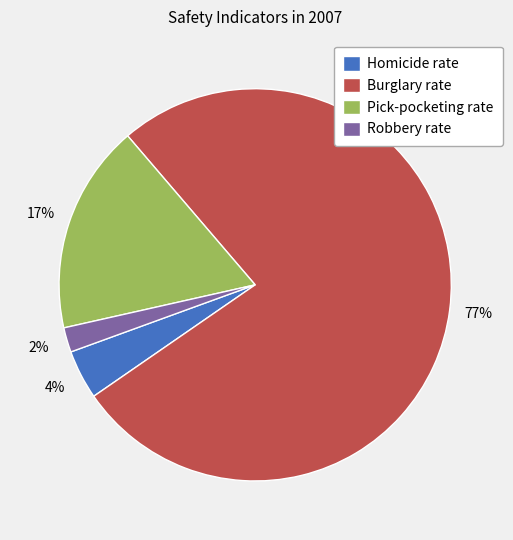

To the nearest percent, what is the difference between the Burglary rate and Homicide rate slice percentages?

73%